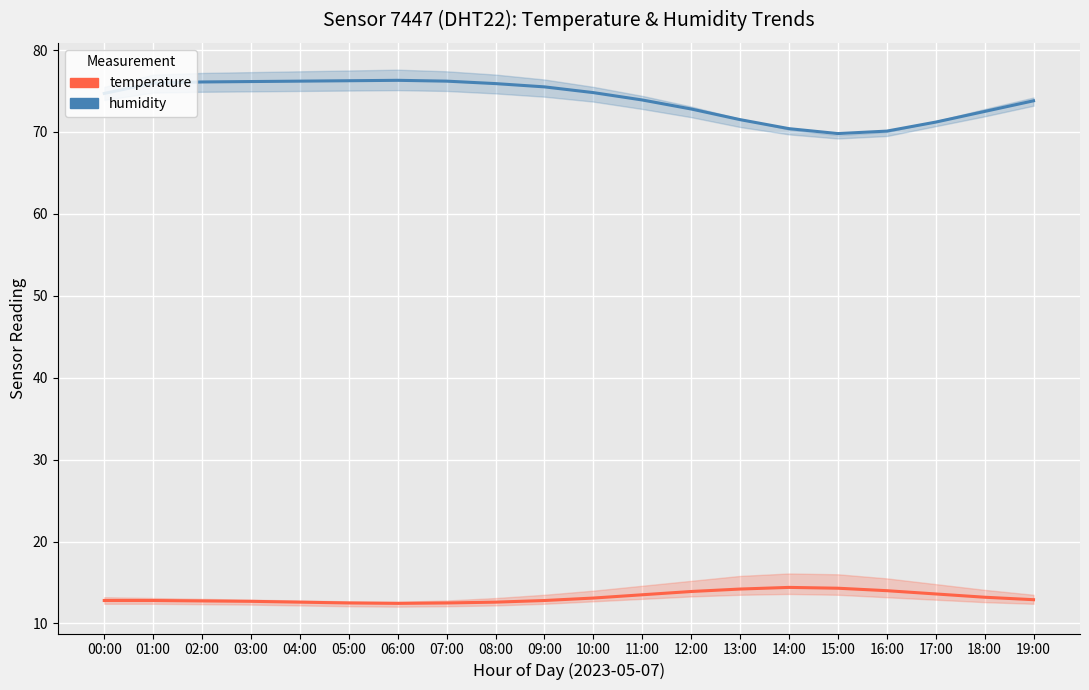

True or false: temperature and humidity intersect in this chart.

False